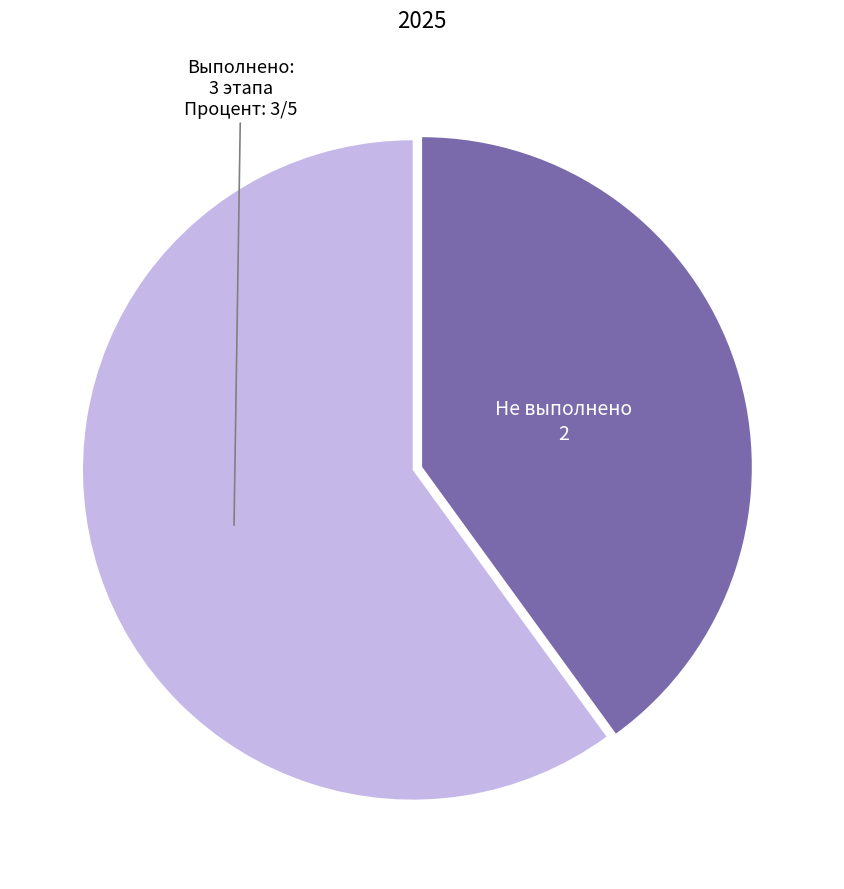

Is there a majority slice in this chart?

Yes